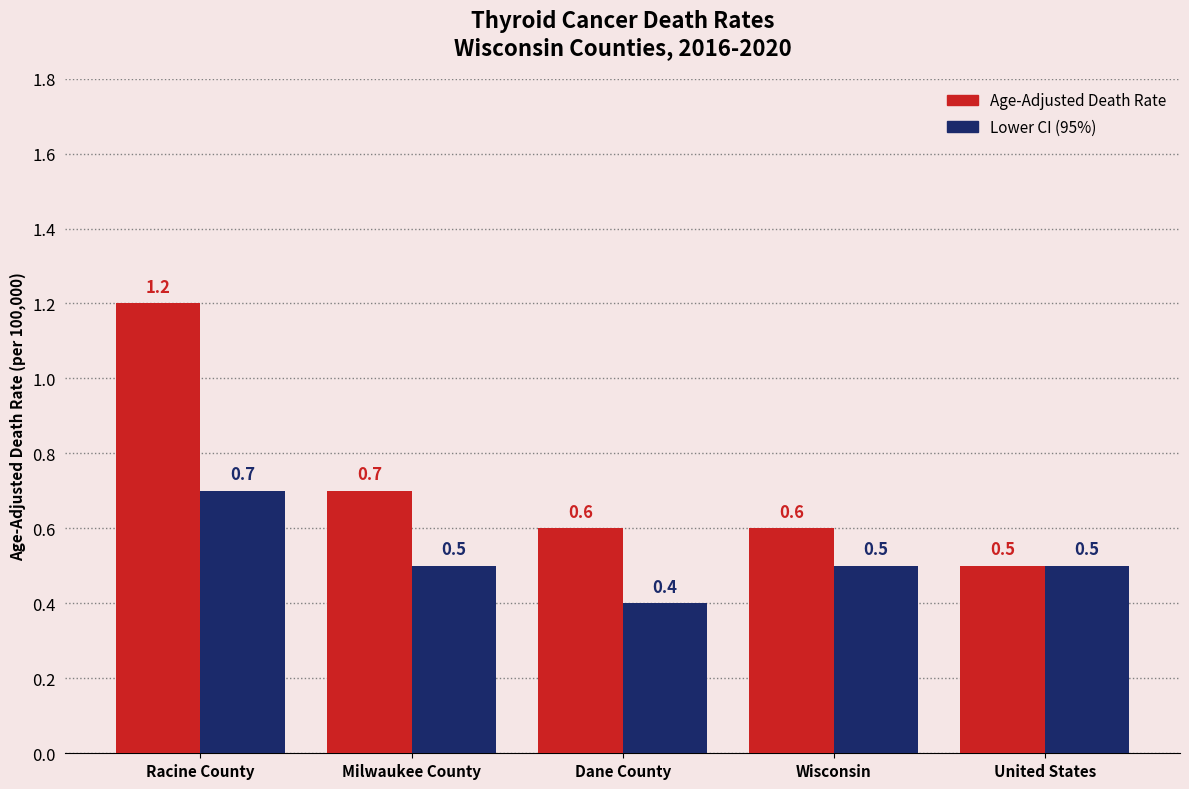

How many bars are there in total?

10